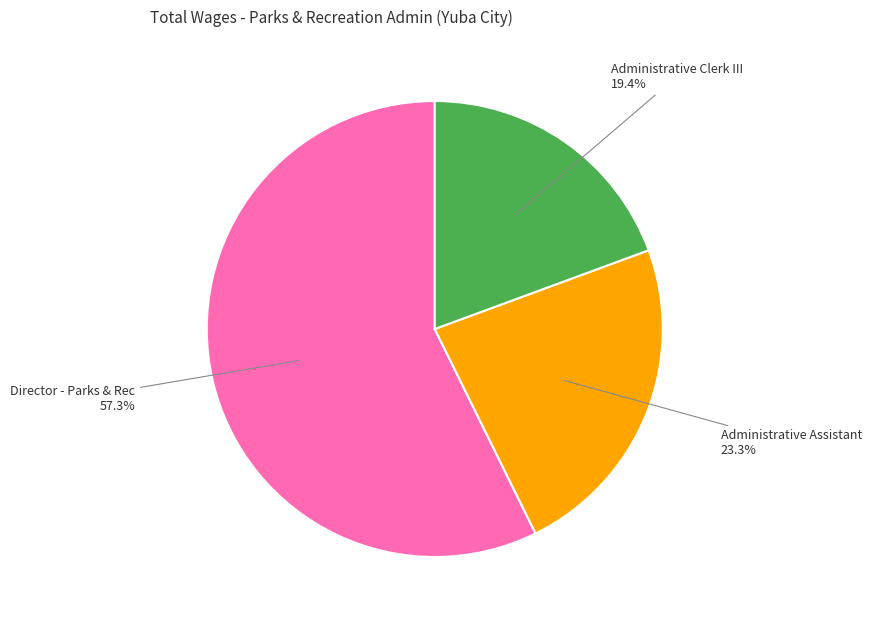

What is the total percentage of Director - Parks & Rec and Administrative Clerk III?

76.7%